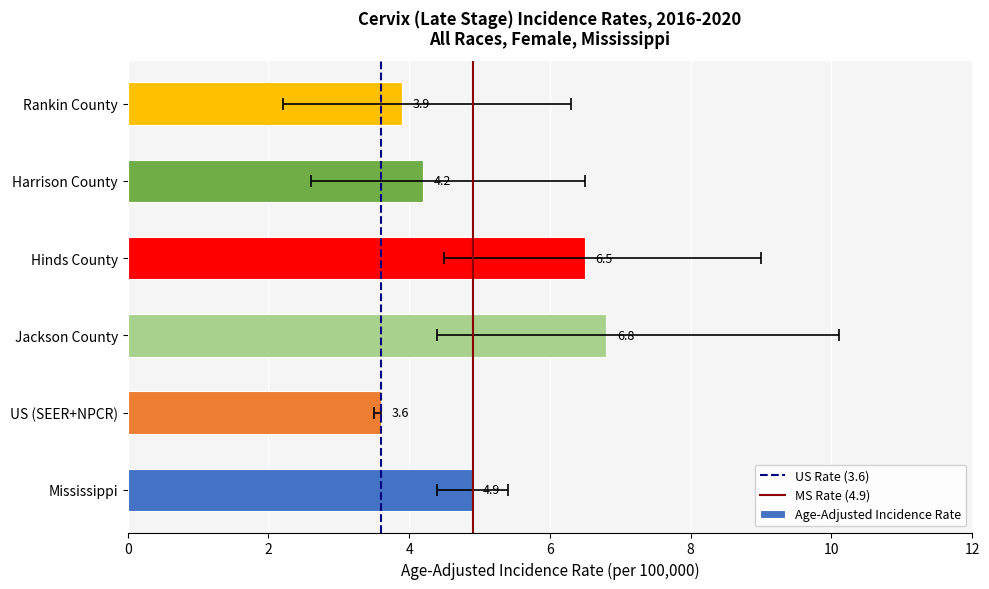

What is the value of the 2nd bar from the left?

3.6